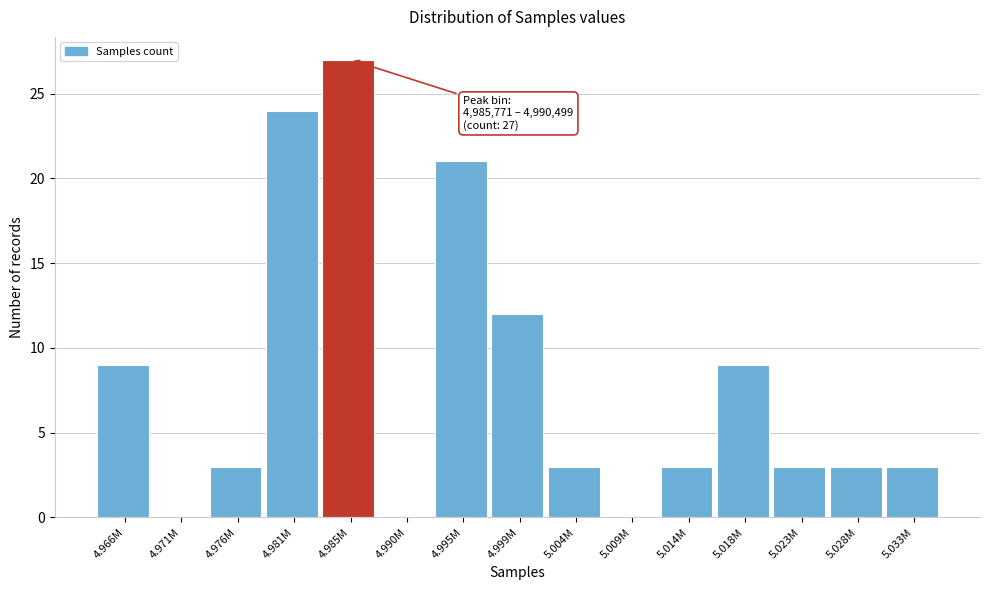

Reading left to right, what are all the values shown in this chart?

4.966M=9	4.971M=0	4.976M=3	4.981M=24	4.985M=27	4.990M=0	4.995M=21	4.999M=12	5.004M=3	5.009M=0	5.014M=3	5.018M=9	5.023M=3	5.028M=3	5.033M=3